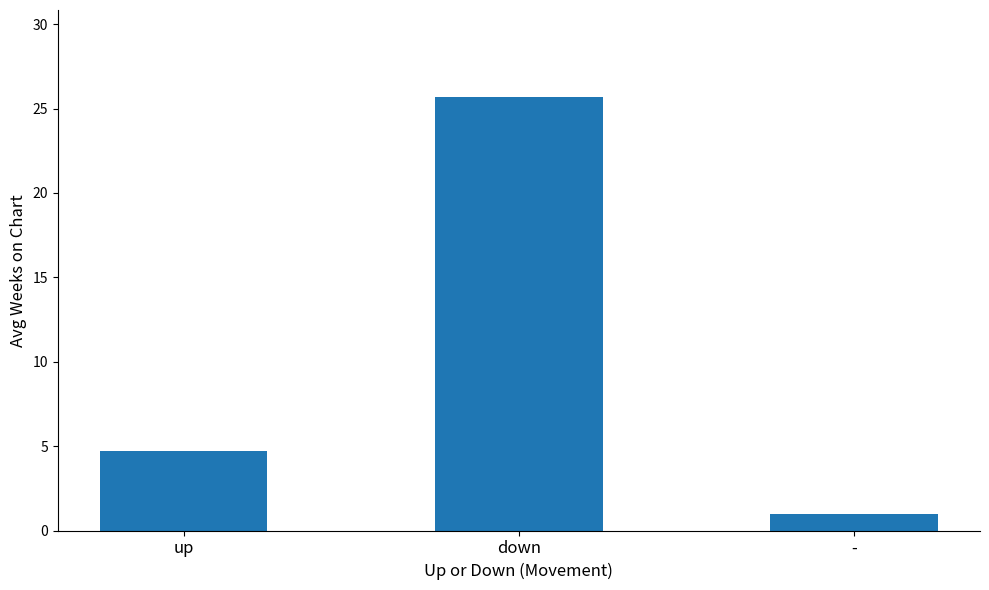

Reading left to right, list all the values displayed in this chart.

4.7	25.7	1.0